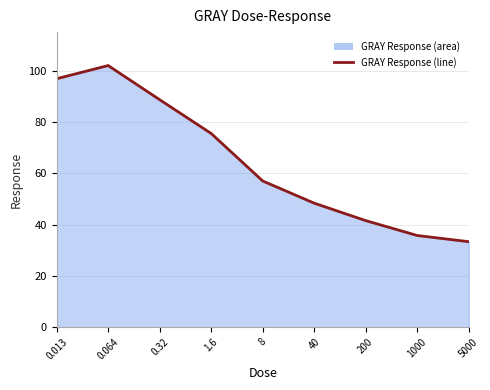

What is the sum of all values?

578.8